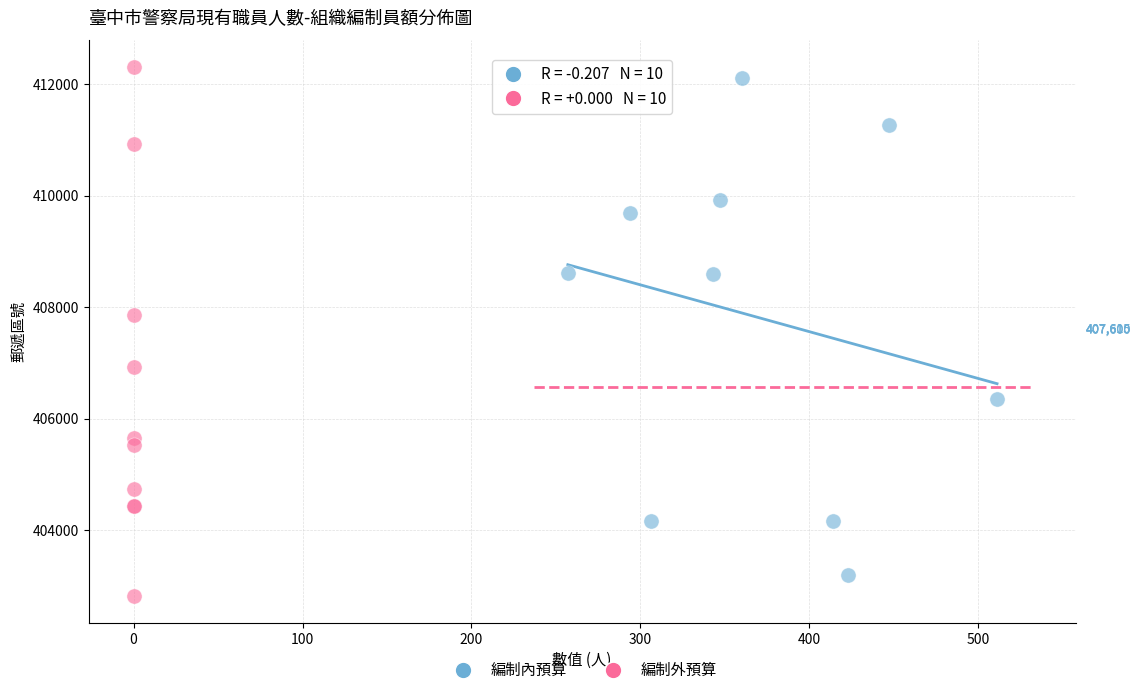

Which series contains the lowest Y value?

編制外預算